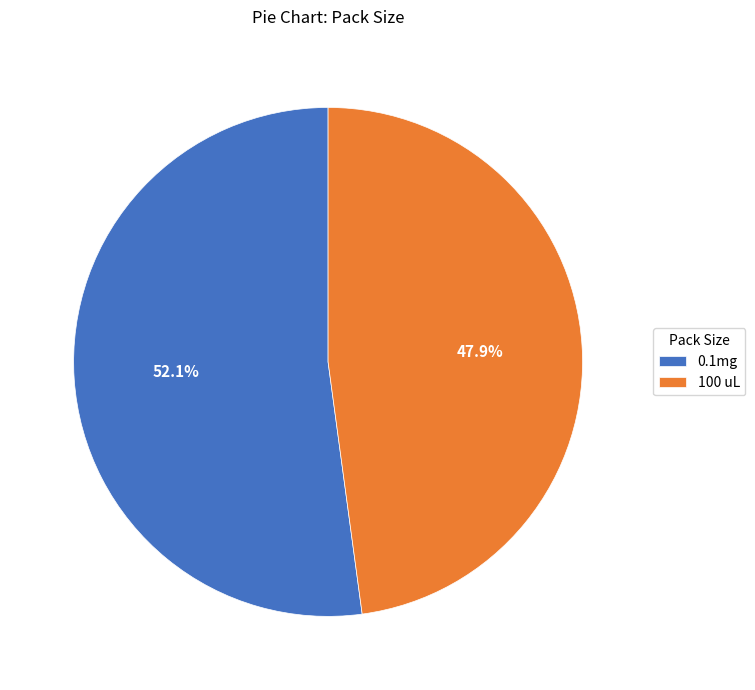

Does 0.1mg account for over 50% of the chart?

Yes